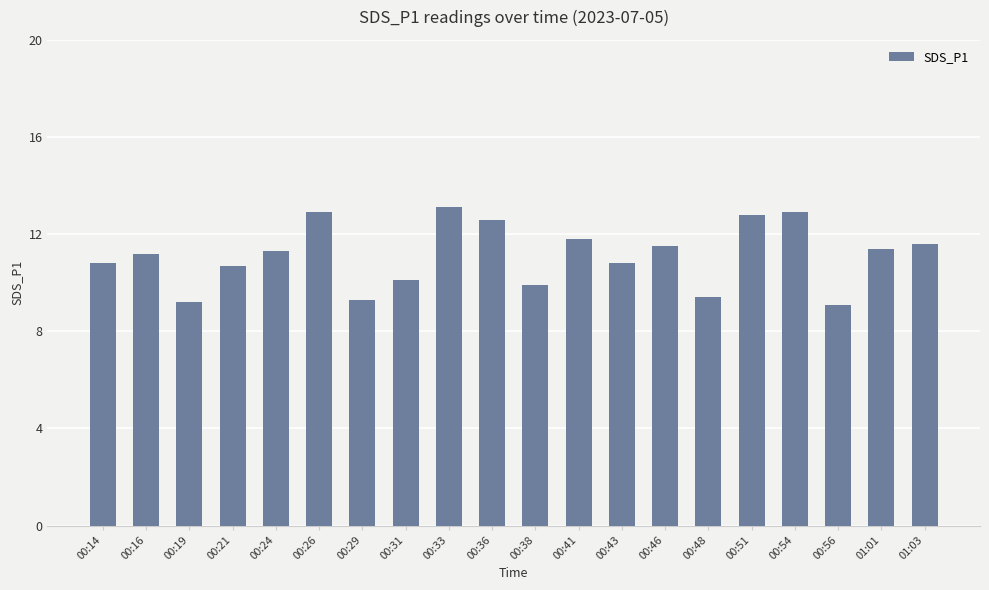

Reading left to right, transcribe all the data shown in this chart.

10.8	11.2	9.2	10.7	11.3	12.9	9.3	10.1	13.1	12.6	9.9	11.8	10.8	11.5	9.4	12.8	12.9	9.1	11.4	11.6